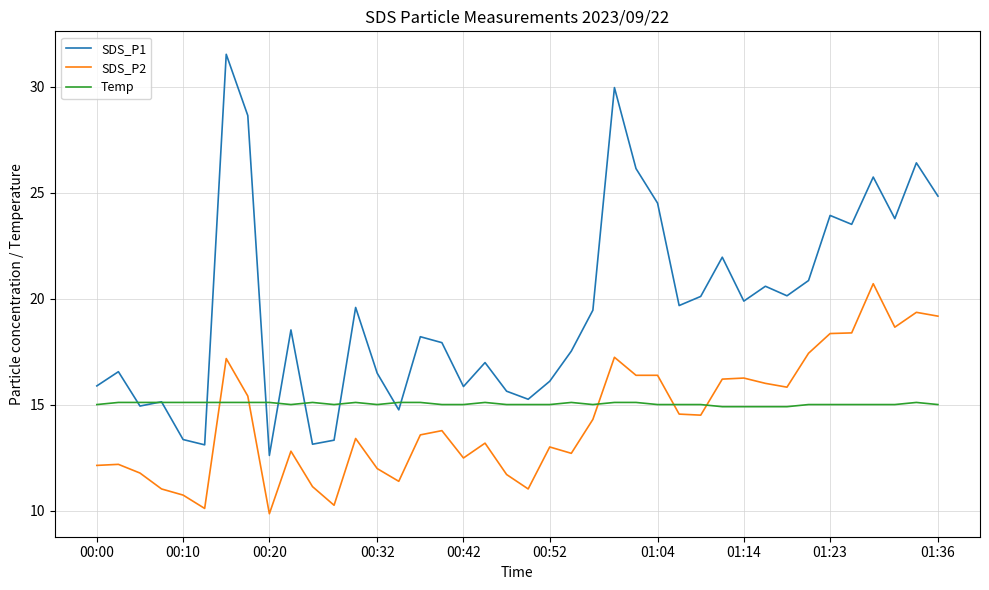

Which series has the largest total across all categories?

SDS_P1